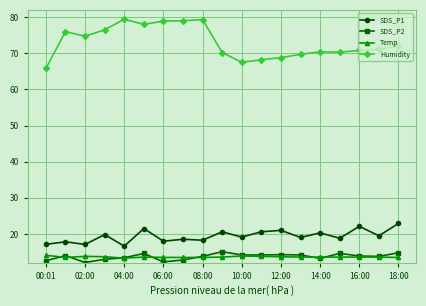

Which series has the largest total across all categories?

Humidity